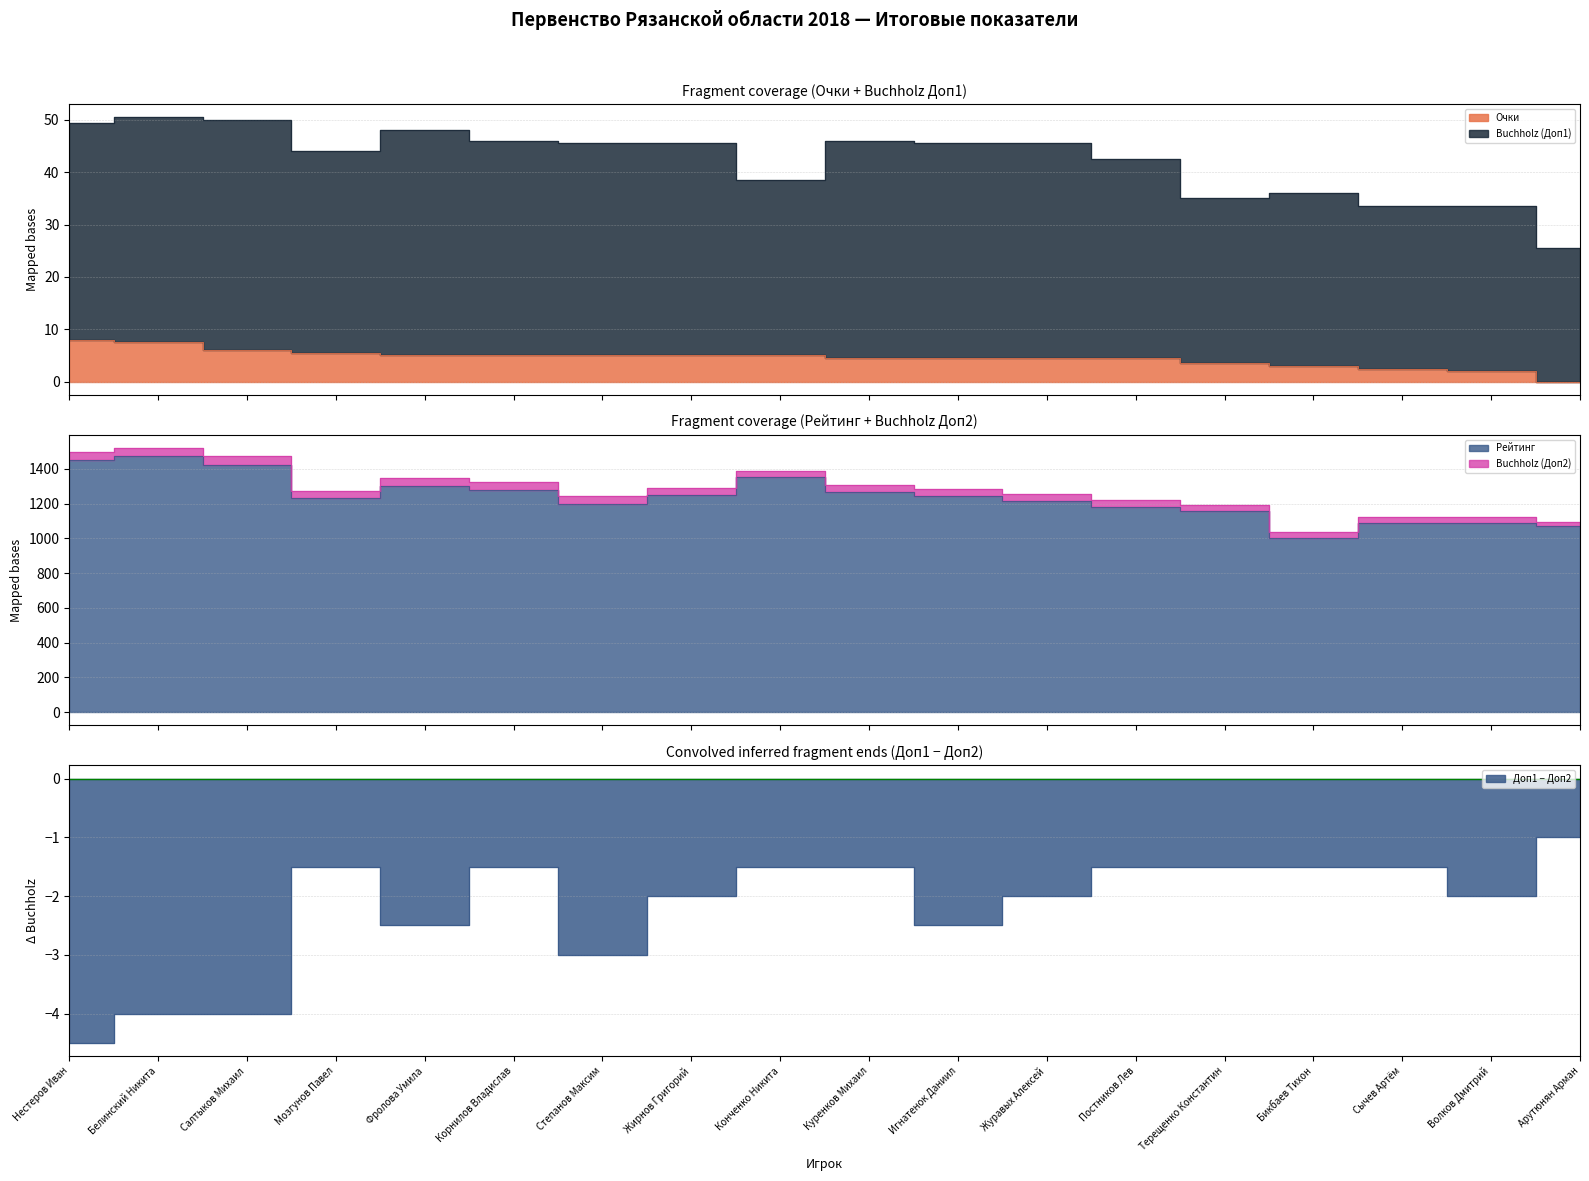

At which category is the sum across all series the highest?

Белинский Никита